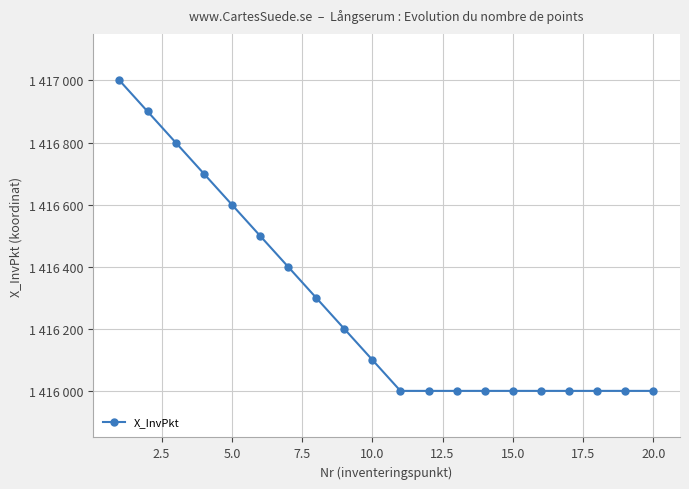

What is the difference between the second highest and minimum values?

900